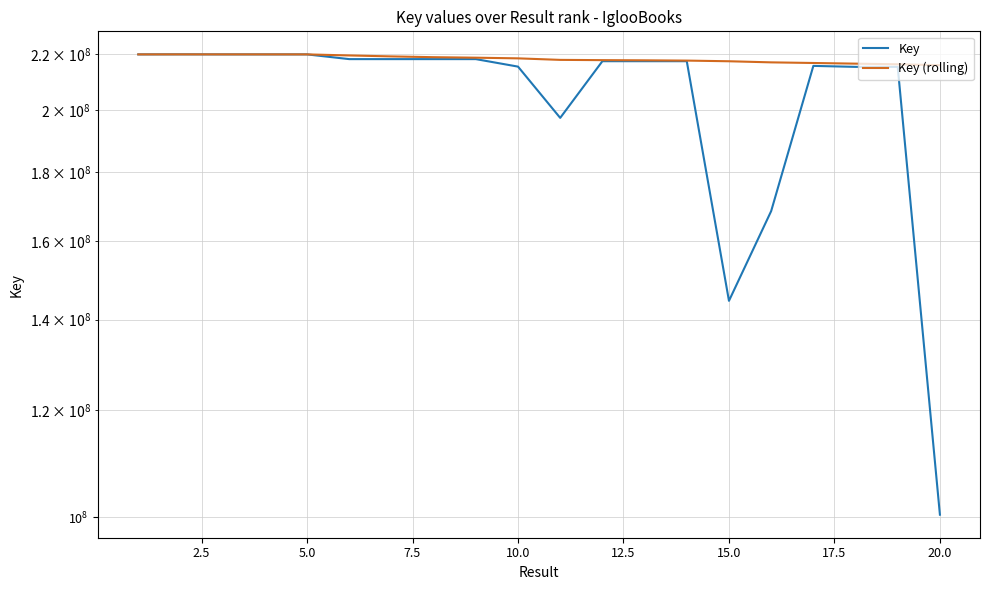

What is the difference between the maximum and second lowest values in the Key series?

75414268